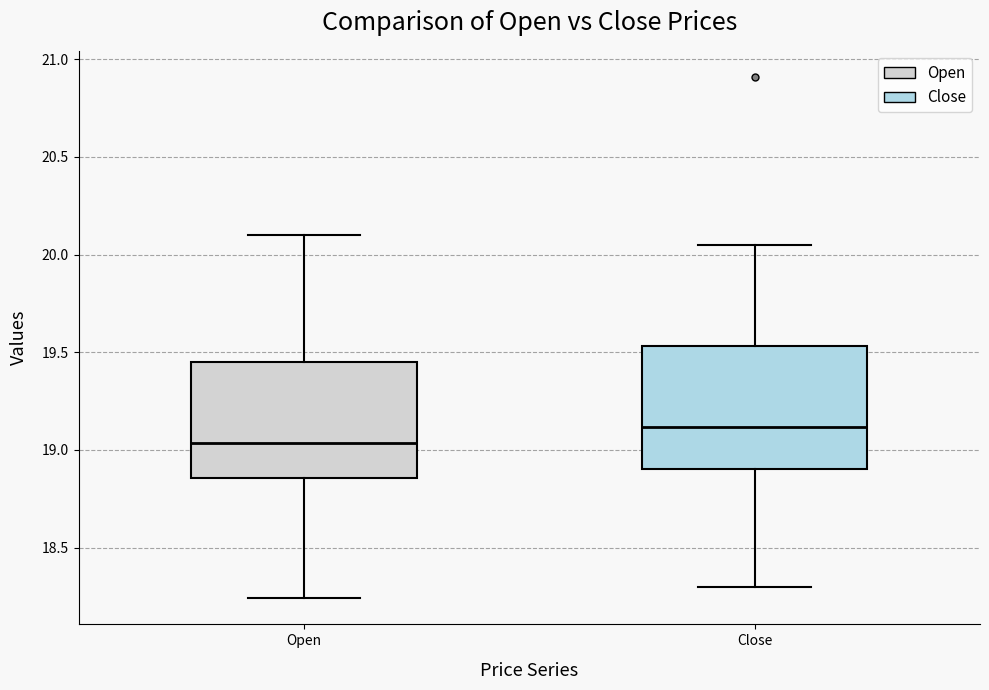

Which box has the lowest median line?

Open